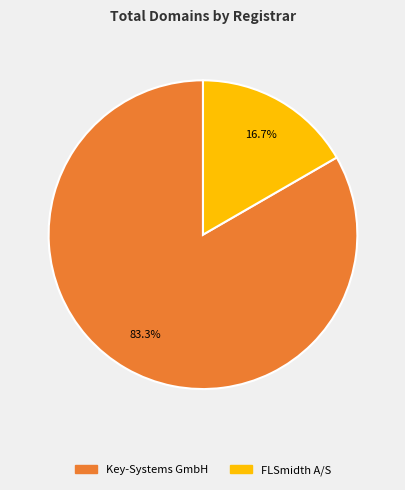

What percentage do FLSmidth A/S and Key-Systems GmbH together represent?

100.0%